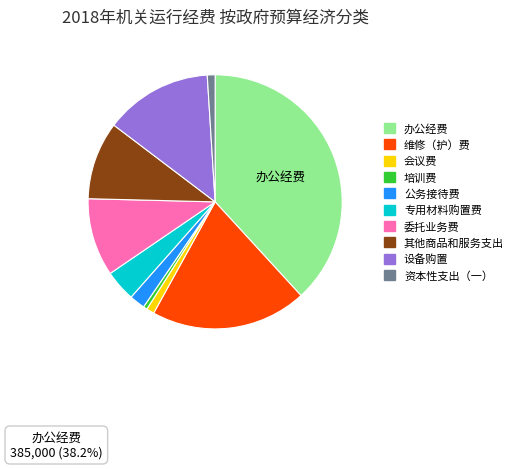

How many segments does this pie chart have?

10